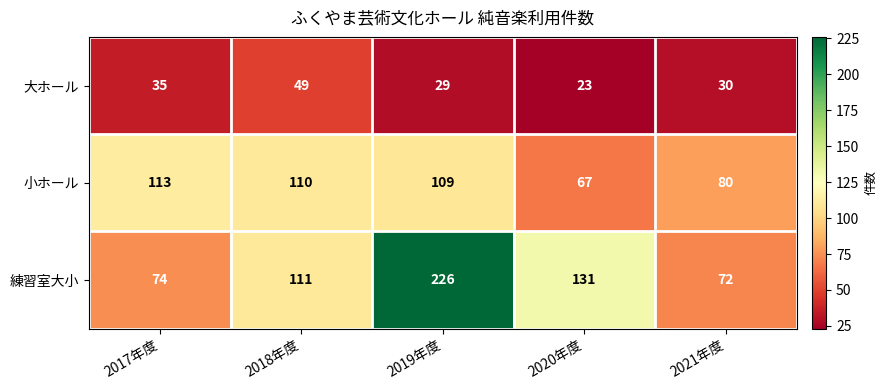

Which series has the largest range (max minus min)?

練習室大小